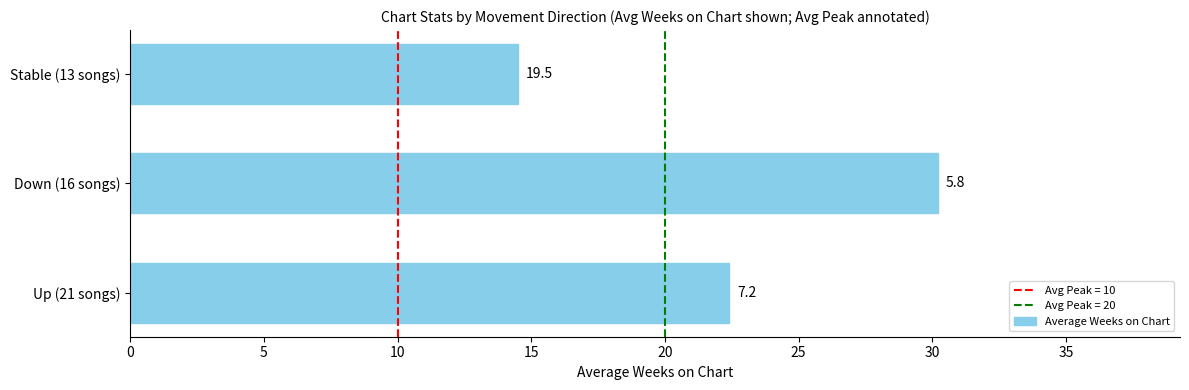

What is the smallest value displayed?

14.5